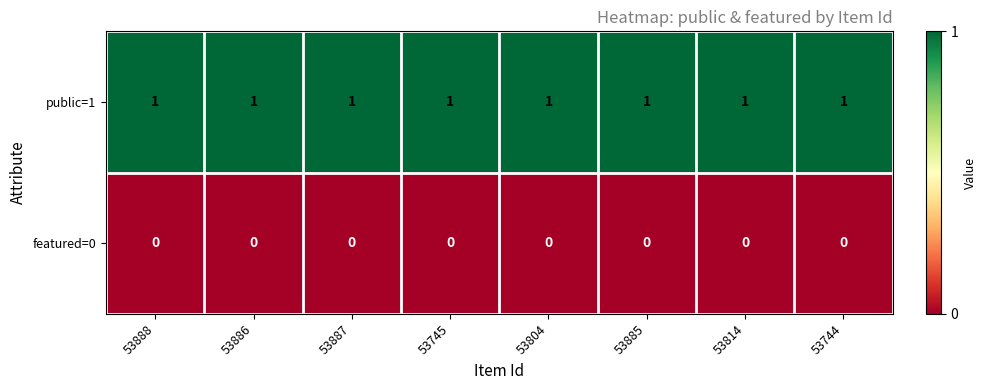

At how many categories does at least one series exceed 0?

8